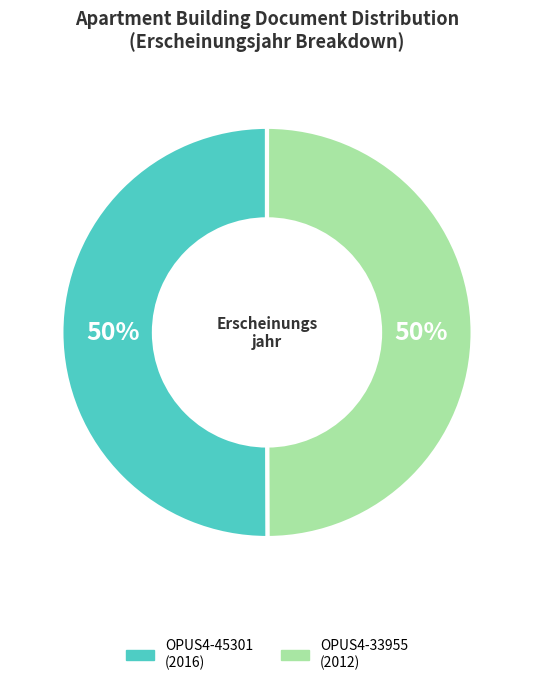

To the nearest percent, what is the combined percentage of OPUS4-33955 and OPUS4-45301?

100%